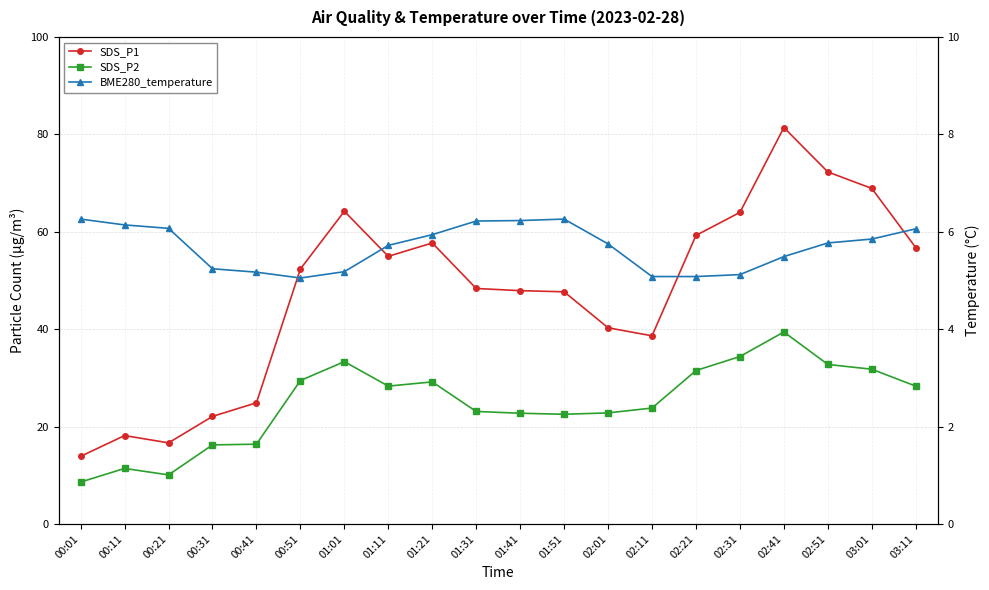

What are all the series names shown in the legend?

SDS_P1, SDS_P2, BME280_temperature